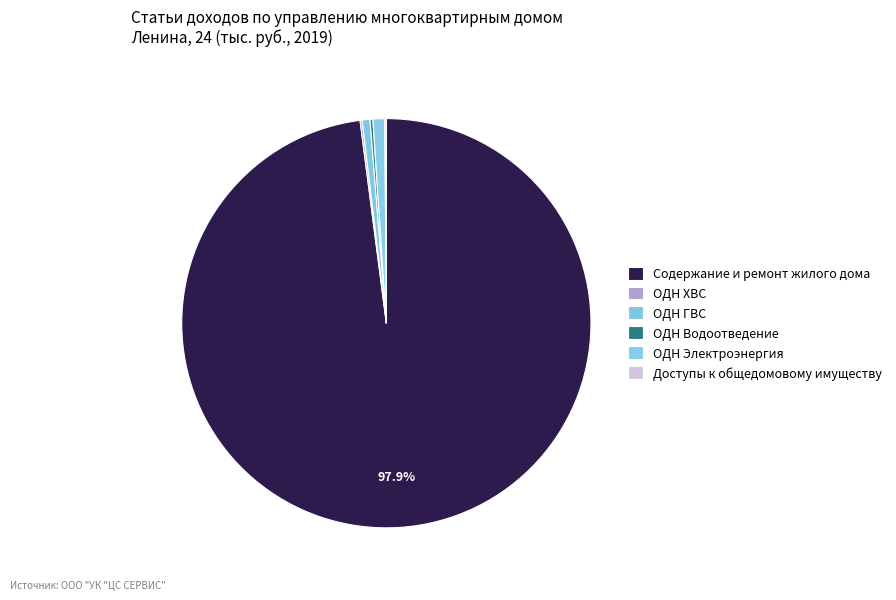

To the nearest percent, what percentage of the pie is ОДН ГВС?

1%